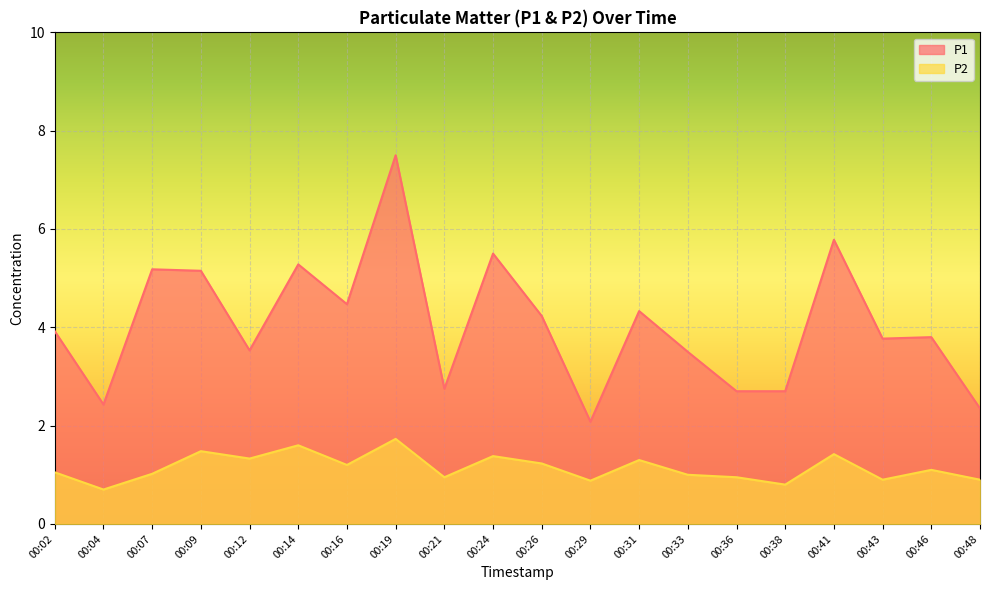

Reading right to left, extract all data points from this chart.

P1: 2.4	3.8	3.8	5.8	2.7	2.7	3.5	4.3	2.1	4.2	5.5	2.8	7.5	4.5	5.3	3.5	5.2	5.2	2.4	3.9
P2: 0.9	1.1	0.9	1.4	0.8	0.9	1.0	1.3	0.9	1.2	1.4	0.9	1.7	1.2	1.6	1.3	1.5	1.0	0.7	1.1